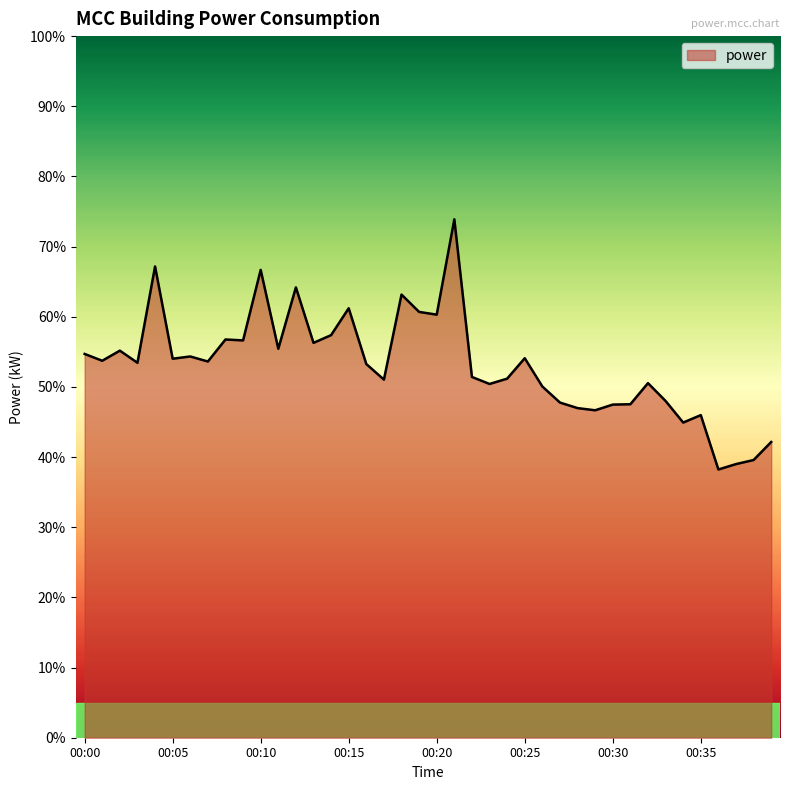

What is the greatest value displayed?

73.9